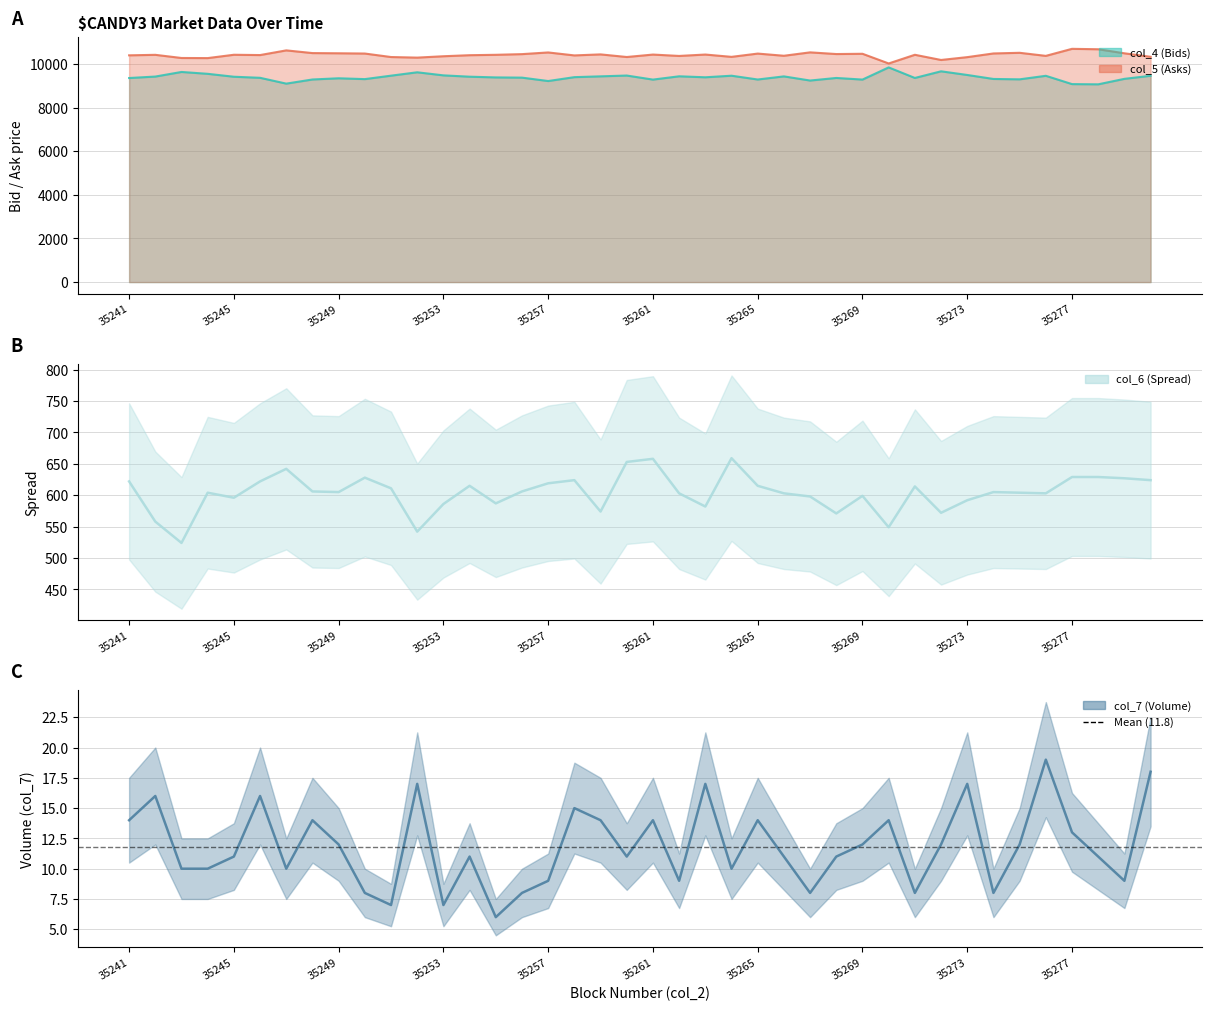

What value does the col_6 (Spread) series have at 35275?

604